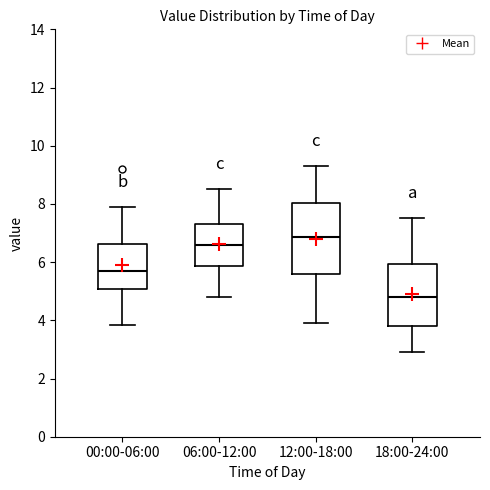

Where does the median line of the box for 18:00-24:00 sit on the y-axis? The values are not printed on the chart, so give them approximately, as read against the axis.

4.8